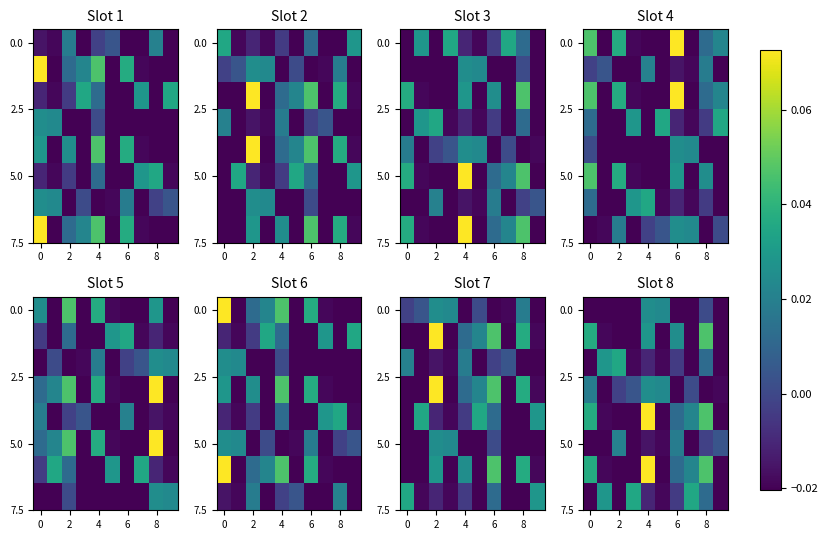

Count the number of categories in the chart.

10